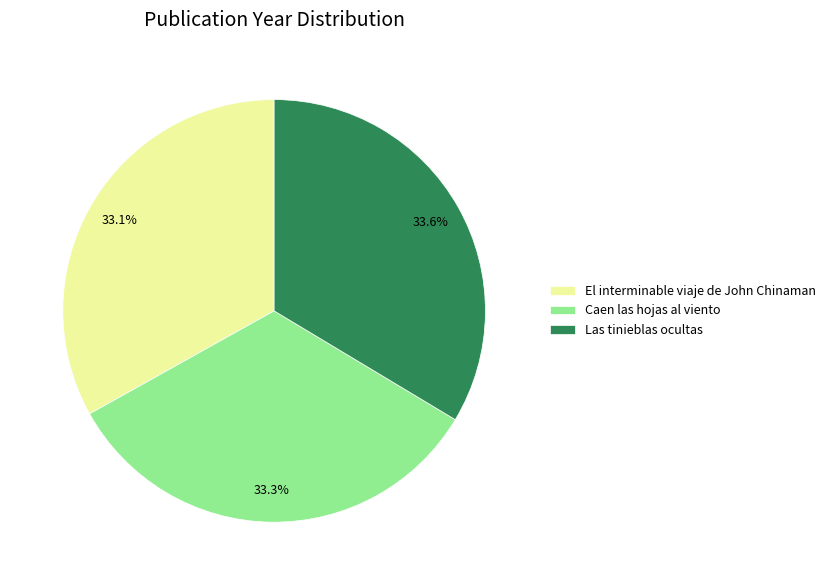

To the nearest percent, what is the combined percentage of El interminable viaje de John Chinaman and Las tinieblas ocultas?

67%